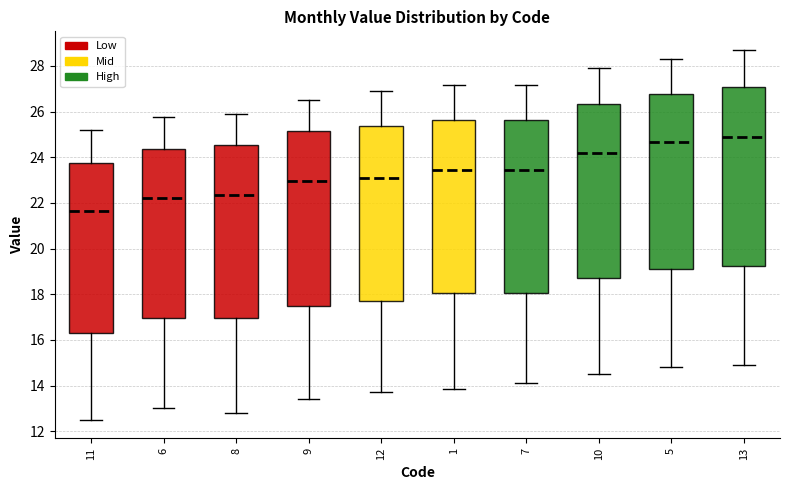

Which box's median line is the highest?

13